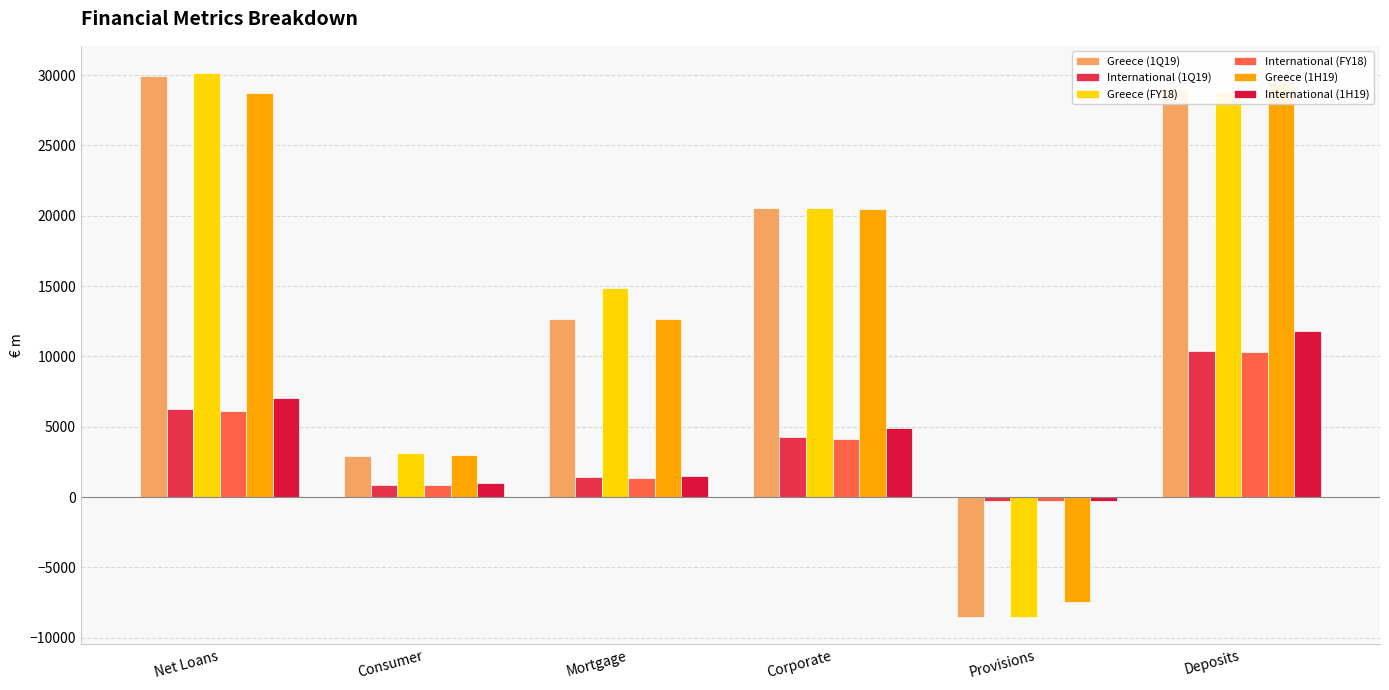

Between Deposits and Consumer, which is larger?

Deposits